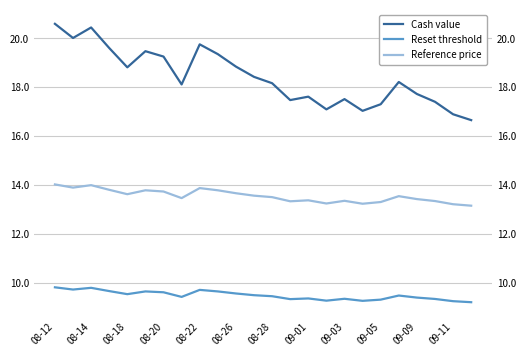

What is the value of the Reset threshold point at the 15th from the left?

9.4